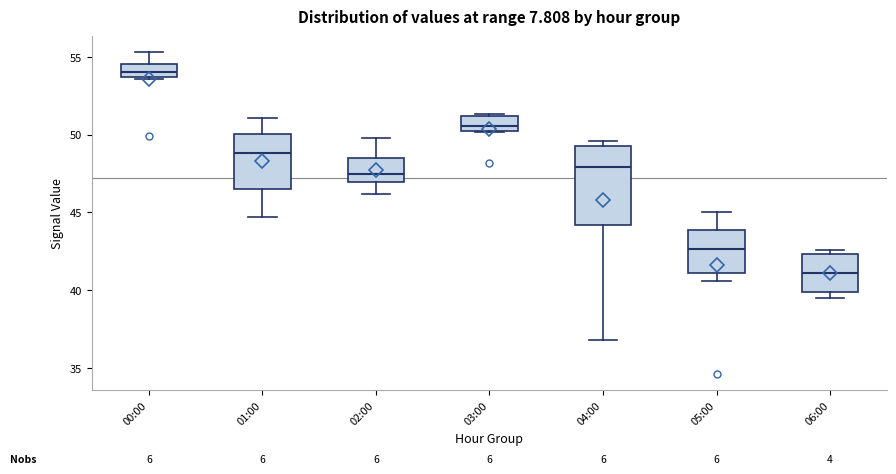

Reading left to right, read every box against the y-axis: the position of its median line, the range the box covers, and the ends of its whiskers. The values are not printed on the chart, so give them approximately, as read against the axis.

00:00: median 54.0, box 53.5 to 54.5, whiskers 53.5 to 55.5
01:00: median 49.0, box 46.5 to 50.0, whiskers 44.5 to 51.0
02:00: median 47.5, box 47.0 to 48.5, whiskers 46.0 to 50.0
03:00: median 50.5, box 50.0 to 51.0, whiskers 50.0 to 51.5
04:00: median 48.0, box 44.0 to 49.5, whiskers 37.0 to 49.5 (just above the box's upper edge)
05:00: median 42.5, box 41.0 to 44.0, whiskers 40.5 to 45.0
06:00: median 41.0, box 40.0 to 42.5, whiskers 39.5 to 42.5 (just above the box's upper edge)